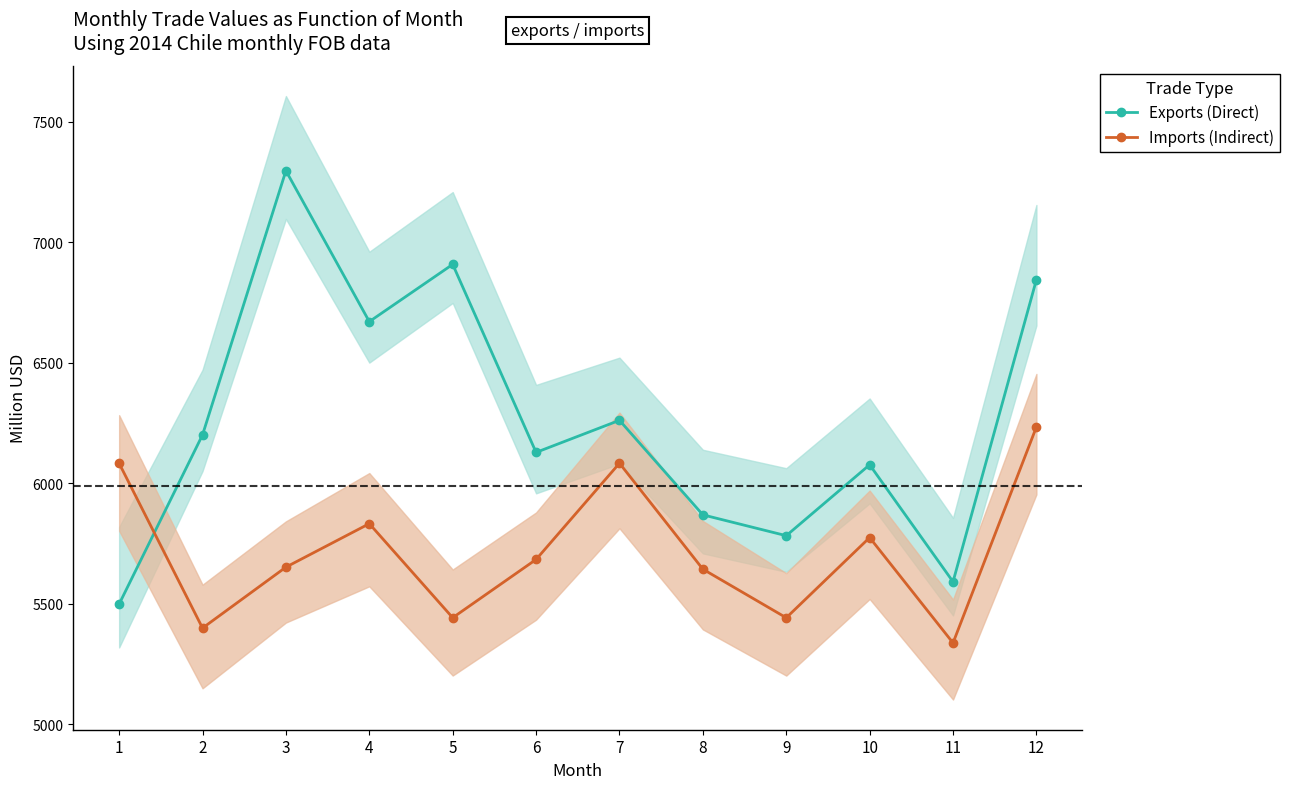

After their last crossing, which series has the higher values: Imports (Indirect) or Exports (Direct)?

Exports (Direct)